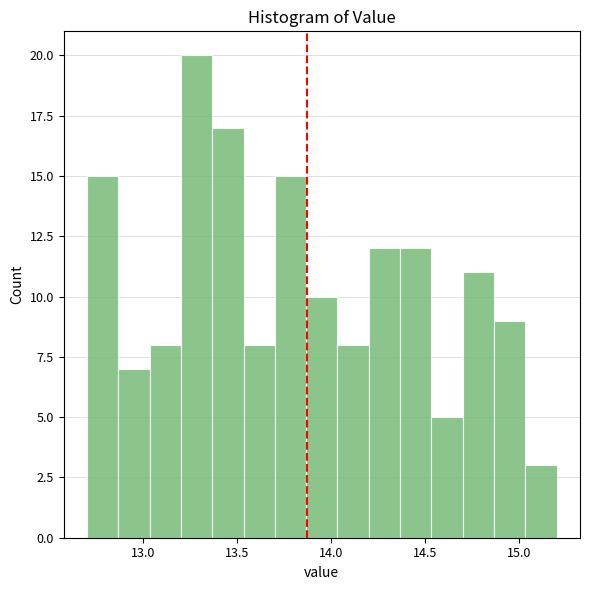

Read against the x-axis, roughly where is the centre of the tallest bar?

13.30